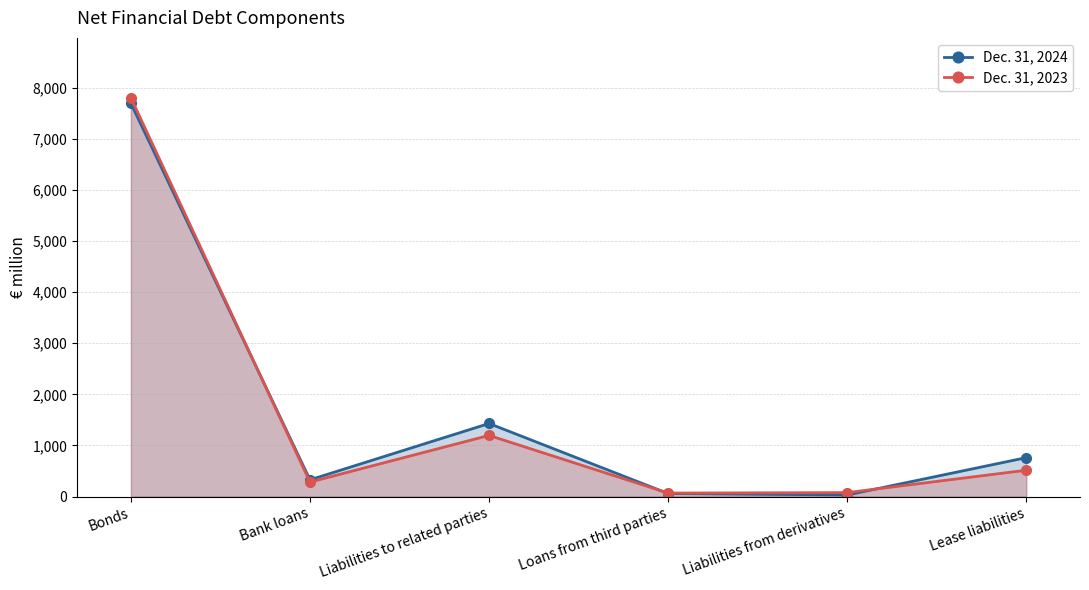

What is the sum of the Dec. 31, 2024 values at Liabilities from derivatives and Loans from third parties?

90